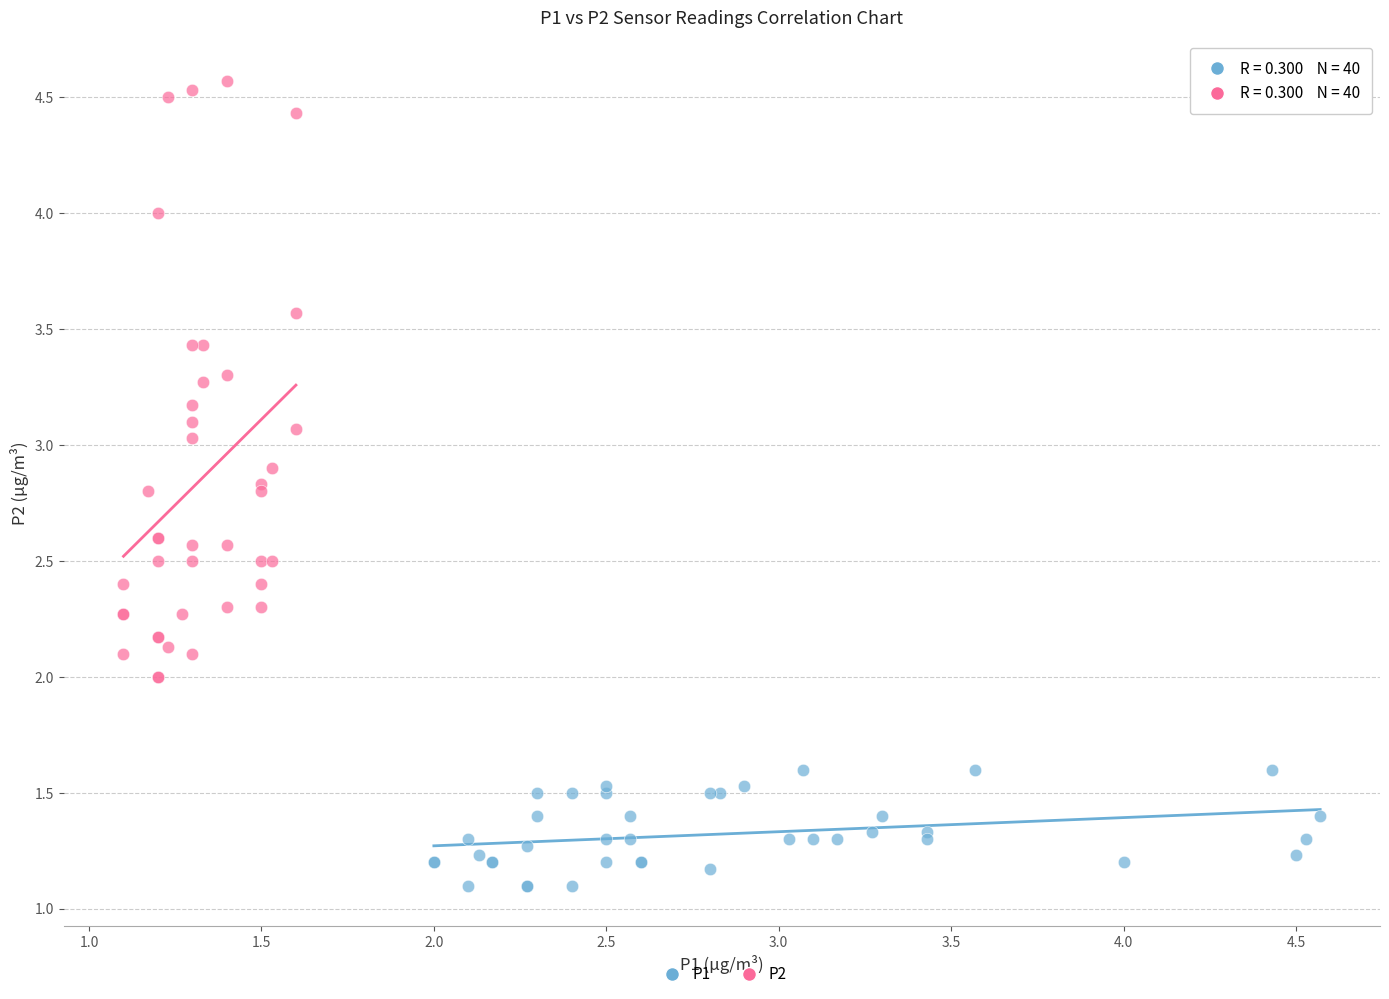

Which series contains the lowest Y value?

P1